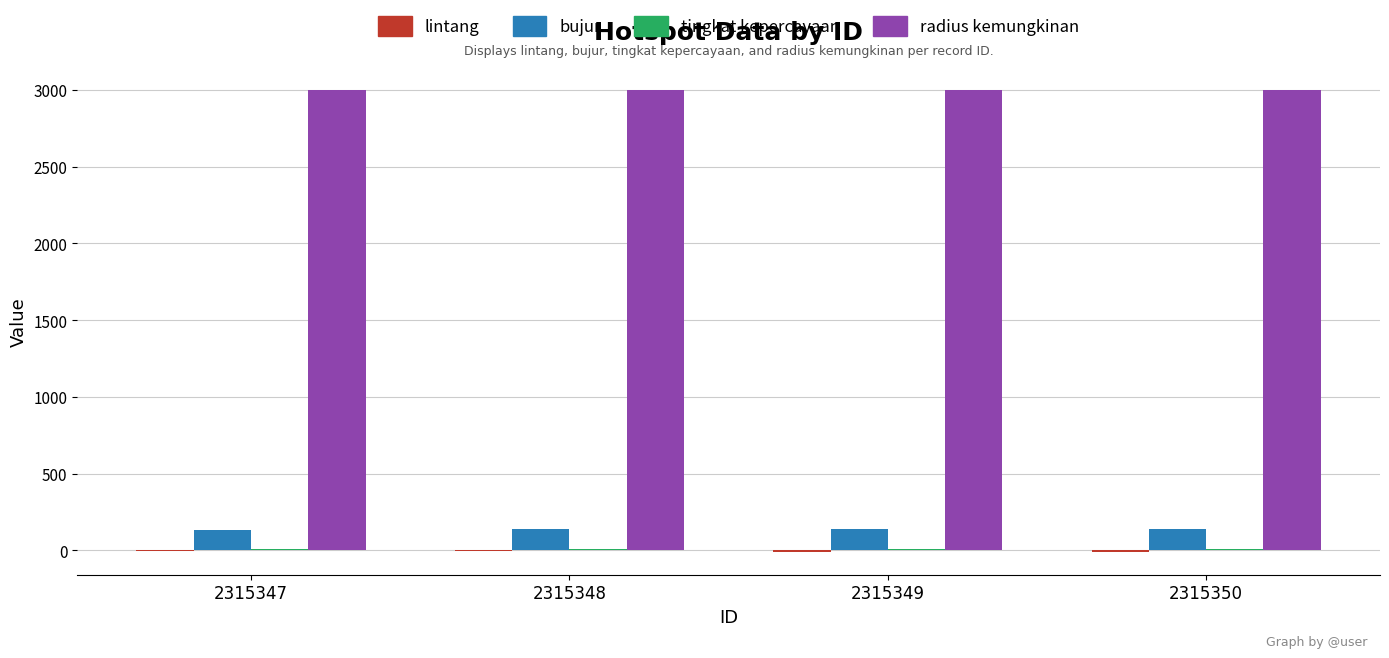

True or false: radius kemungkinan has a value of 4364.8 at 2315349.

False